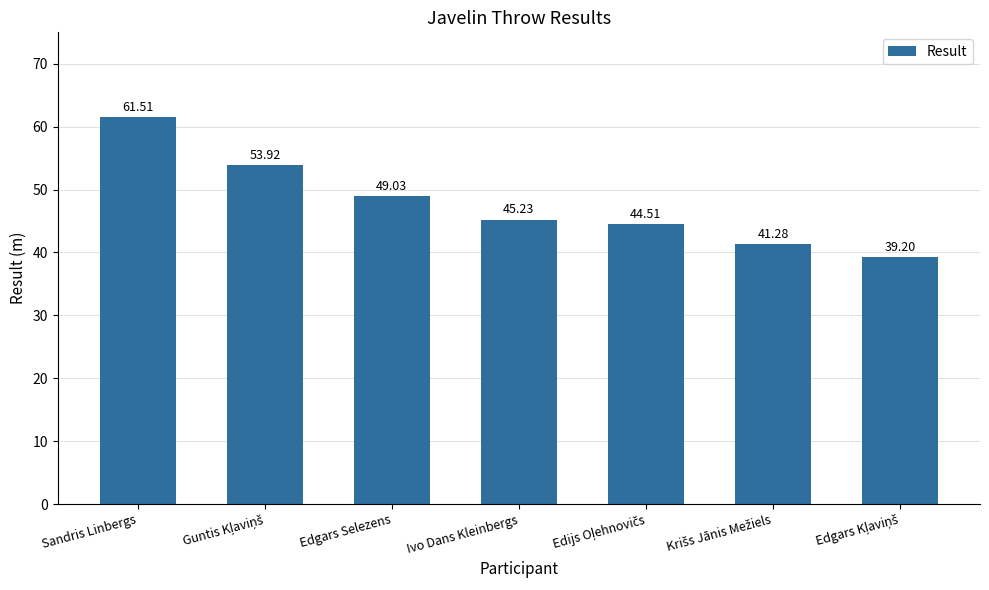

Where is the data nearest to the value 50?

Edgars Selezens